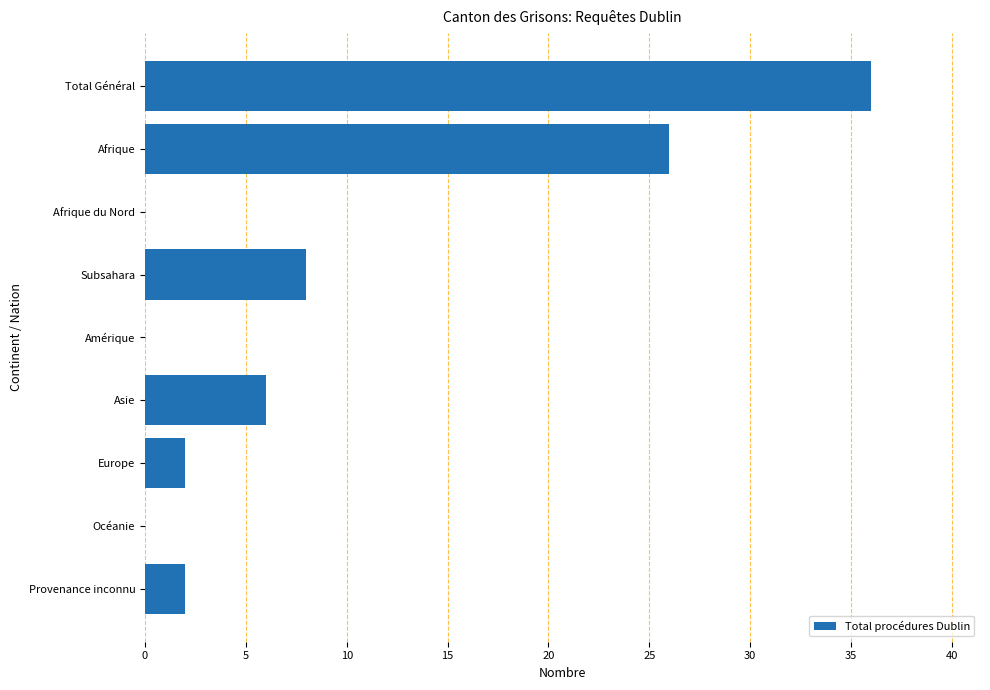

How many data points does each series have?

9